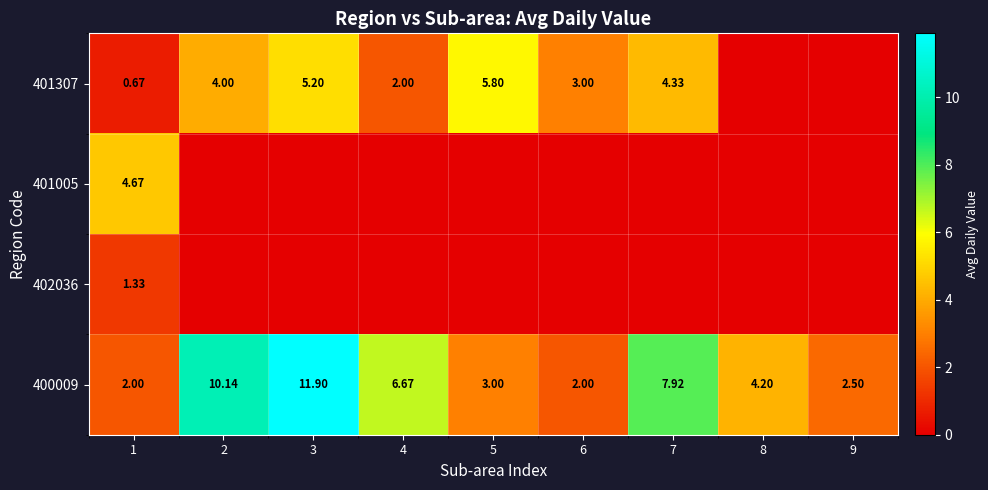

How many data points in 400009 are less than 4?

4